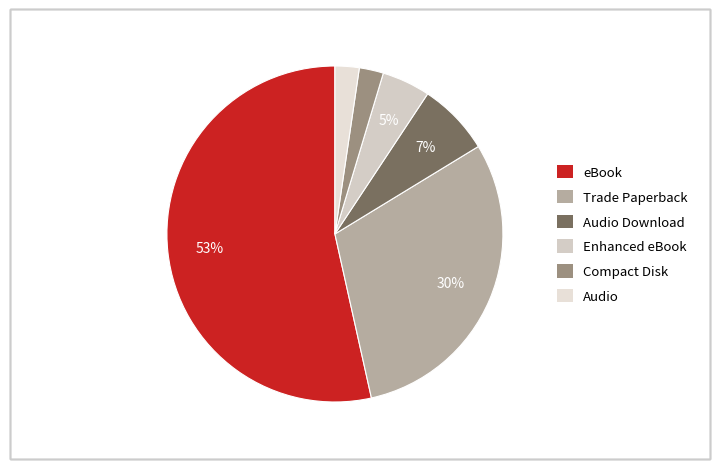

Rank the categories by value from highest to lowest.

eBook, Trade Paperback, Audio Download, Enhanced eBook, Compact Disk, Audio